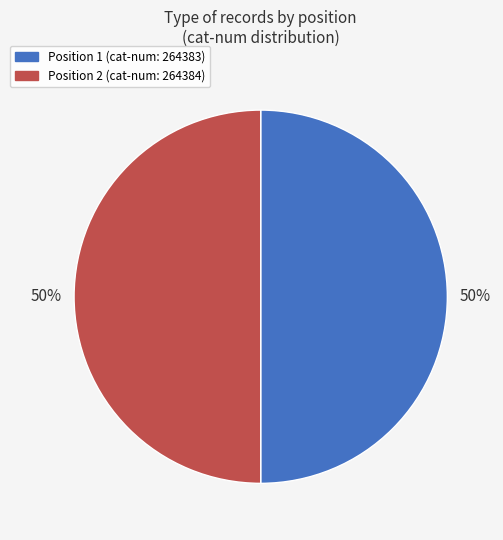

To the nearest percent, what is the average slice percentage?

50%